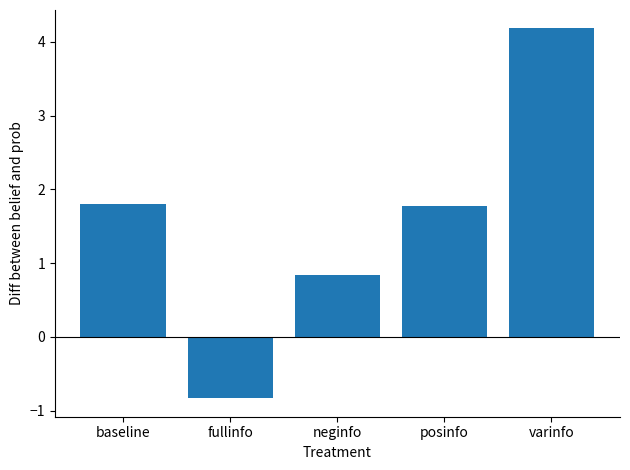

At which label does the data first exceed 1?

baseline